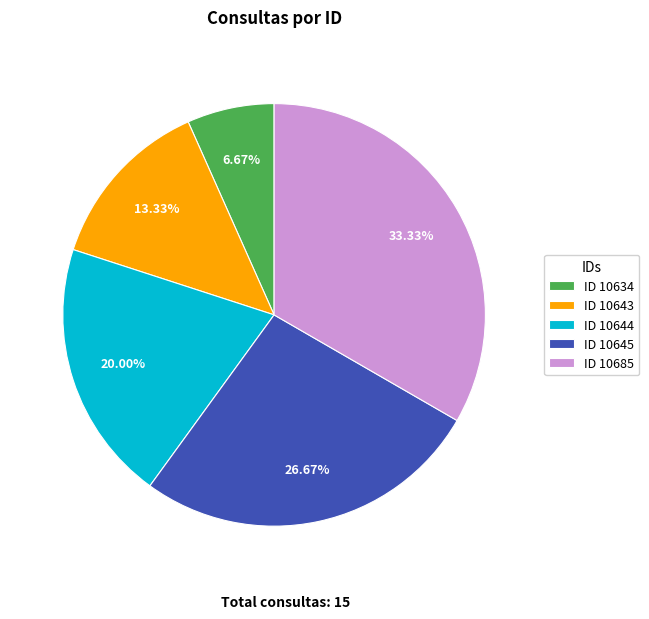

Do ID 10644 and ID 10685 together represent more than half of the pie?

Yes